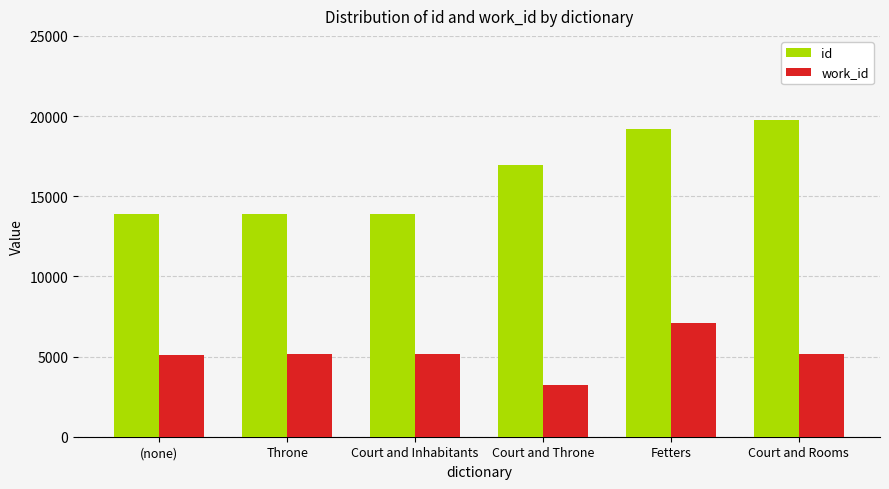

What value does the id series have at Court and Rooms, to the nearest 100?

19800